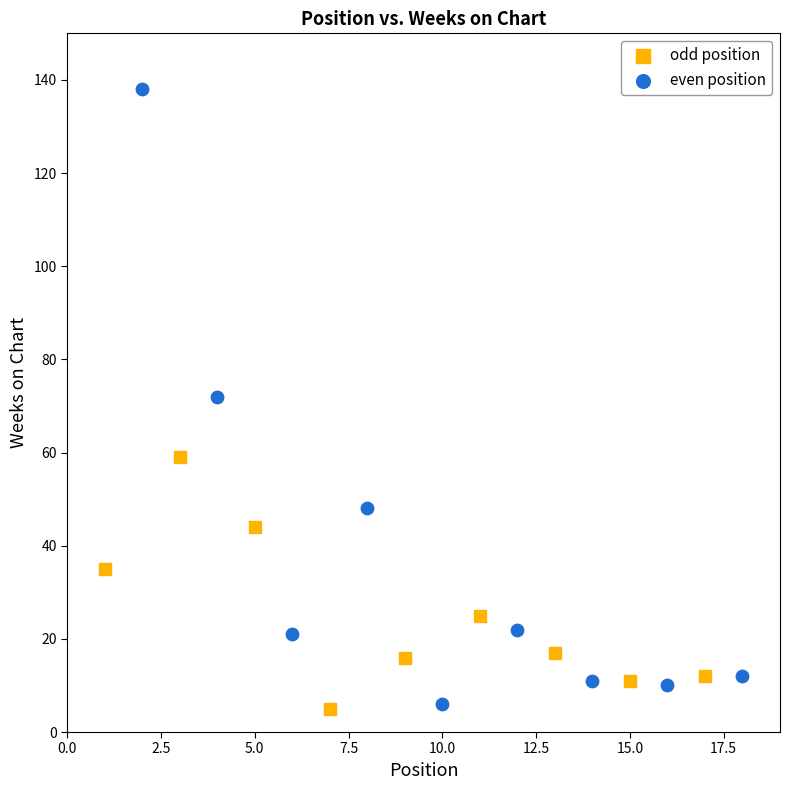

Which series contains the highest Y value?

even position